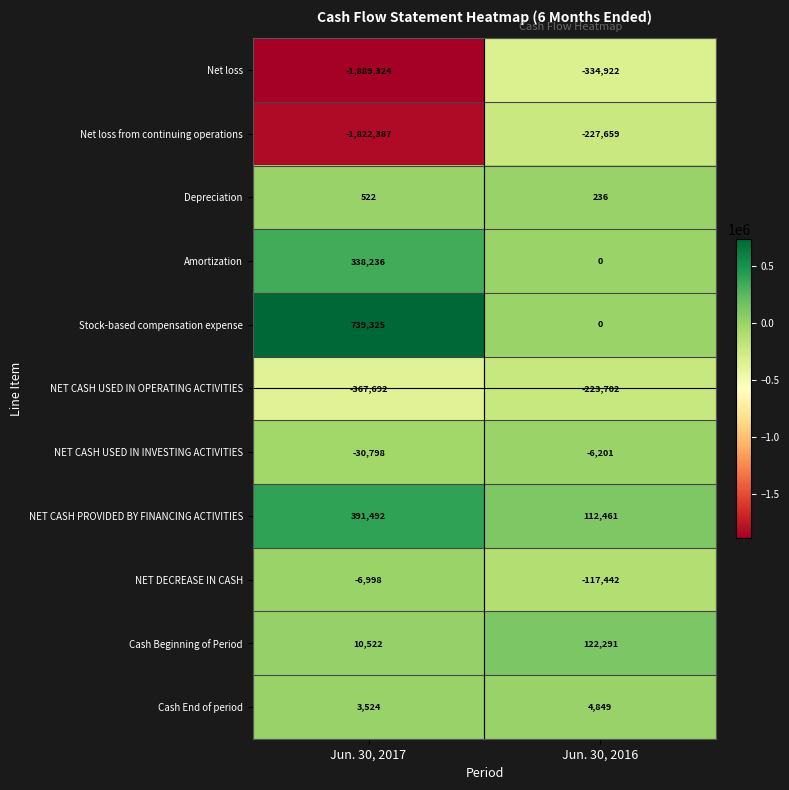

What is the sum of the NET CASH PROVIDED BY FINANCING ACTIVITIES values at Jun. 30, 2017 and Jun. 30, 2016?

503953